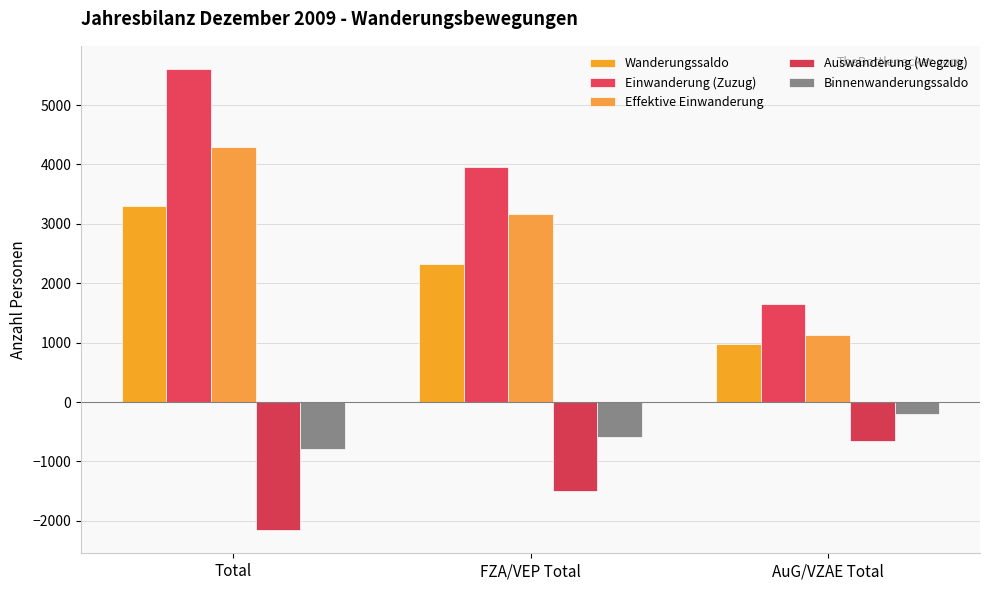

List the series in order of their peak value, lowest first.

Auswanderung (Wegzug), Binnenwanderungssaldo, Wanderungssaldo, Effektive Einwanderung, Einwanderung (Zuzug)